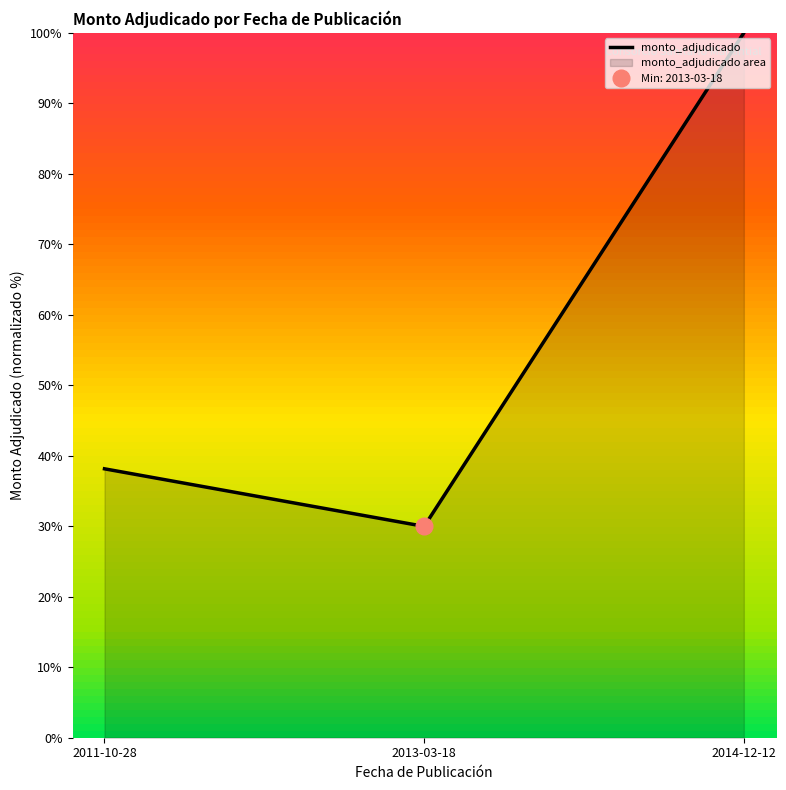

At which label does the data first exceed 38?

2011-10-28